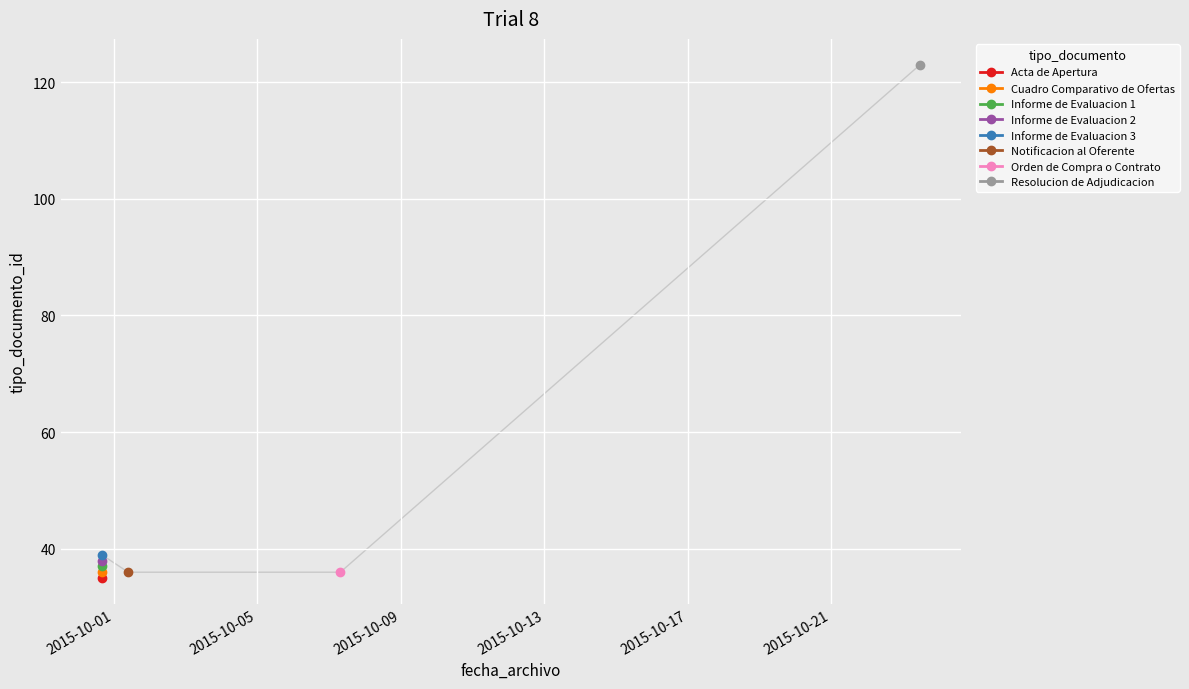

What is the greatest value displayed?

123